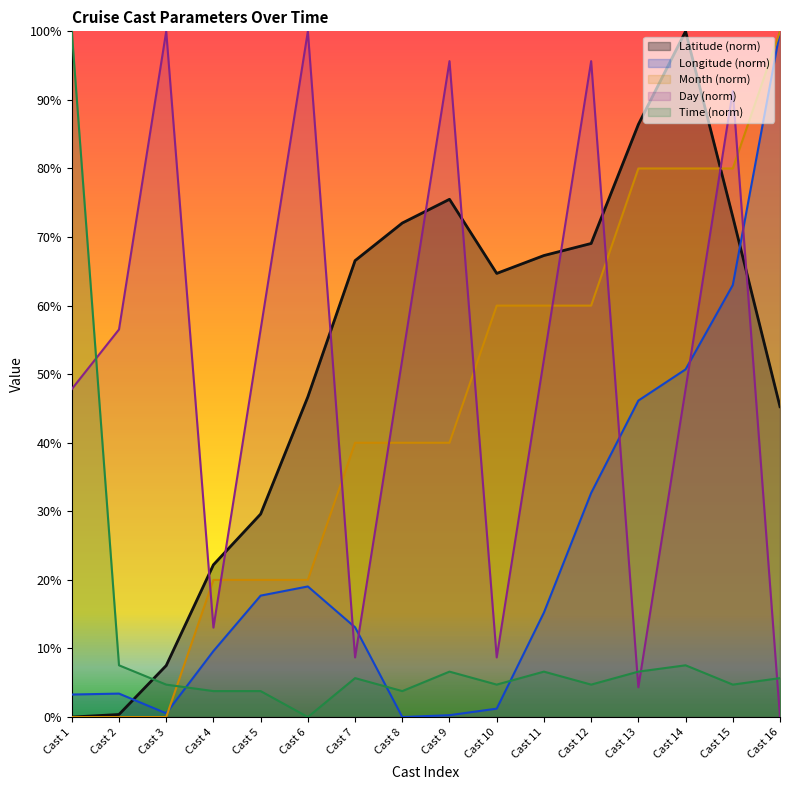

Where is the first local minimum for Longitude?

Cast 3